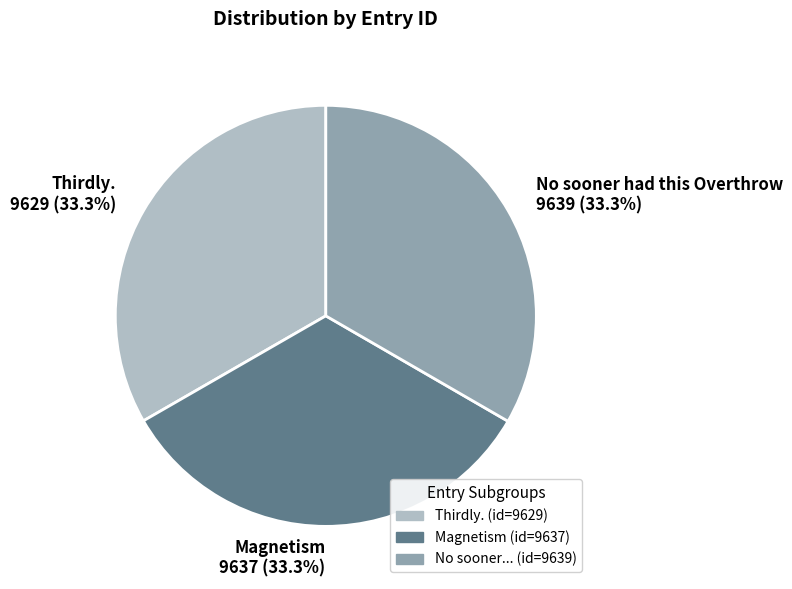

Do No sooner had this Overthrow and Magnetism together represent more than half of the pie?

Yes